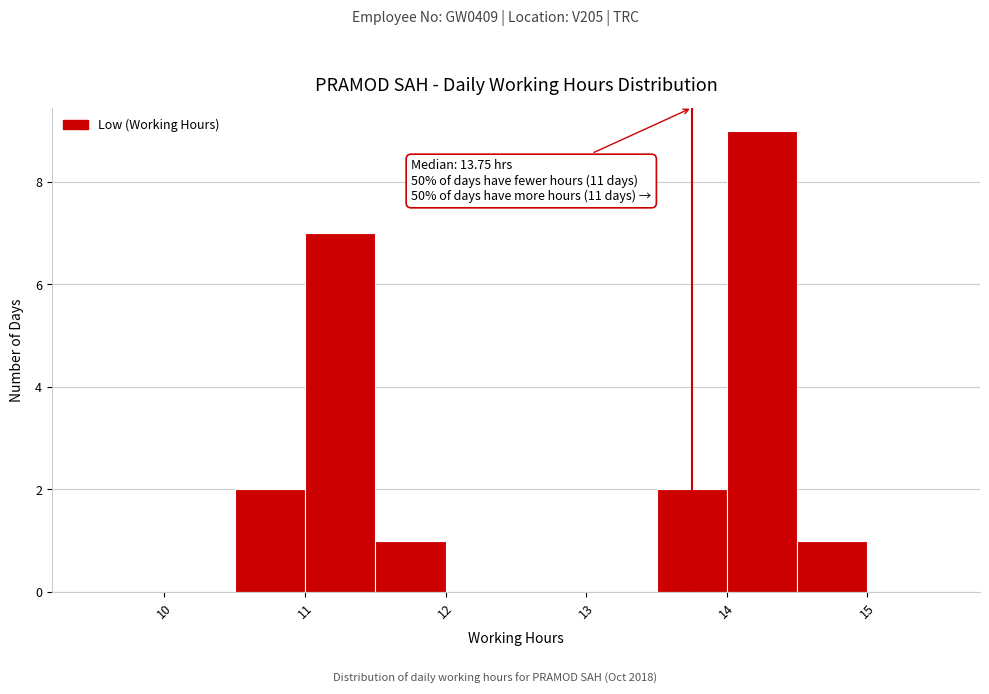

Over which range of the x-axis is the bar tallest?

14.0 to 14.5